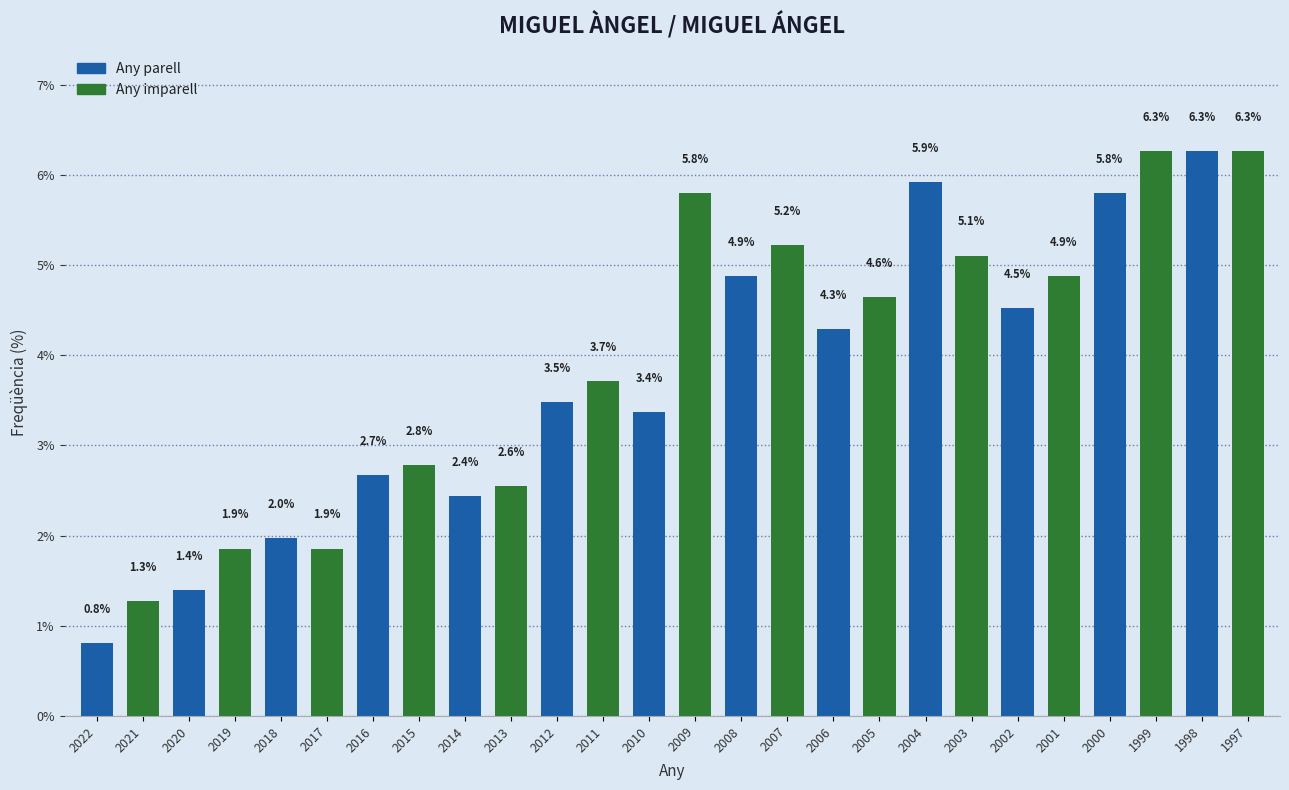

Reading left to right, extract all data points from this chart.

0.8	1.3	1.4	1.9	2.0	1.9	2.7	2.8	2.4	2.6	3.5	3.7	3.4	5.8	4.9	5.2	4.3	4.6	5.9	5.1	4.5	4.9	5.8	6.3	6.3	6.3